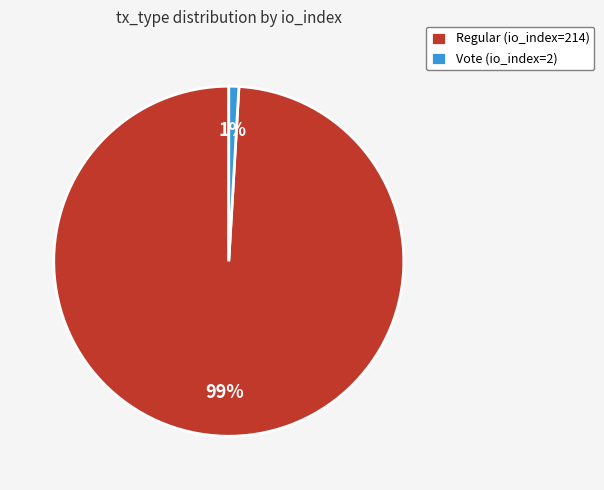

To the nearest percent, what portion does Vote (io_index=2) represent?

1%